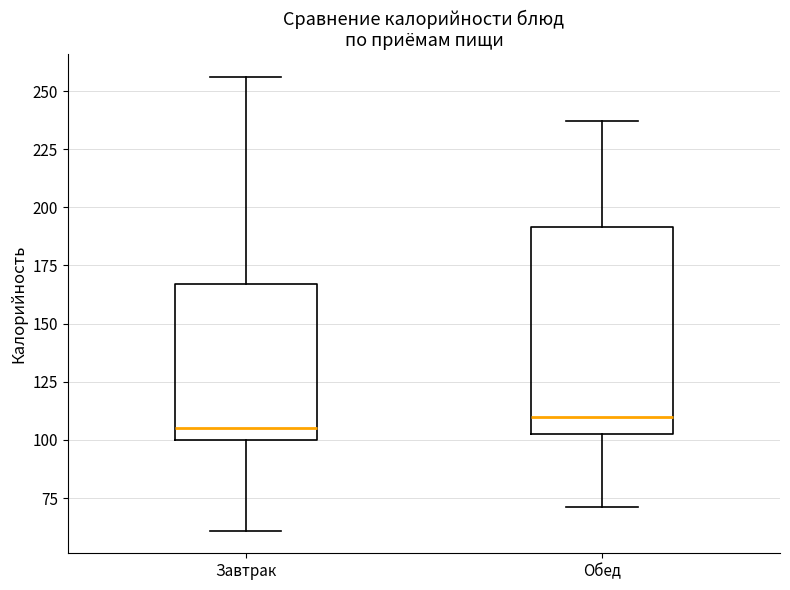

Which box's median line is the lowest?

Завтрак